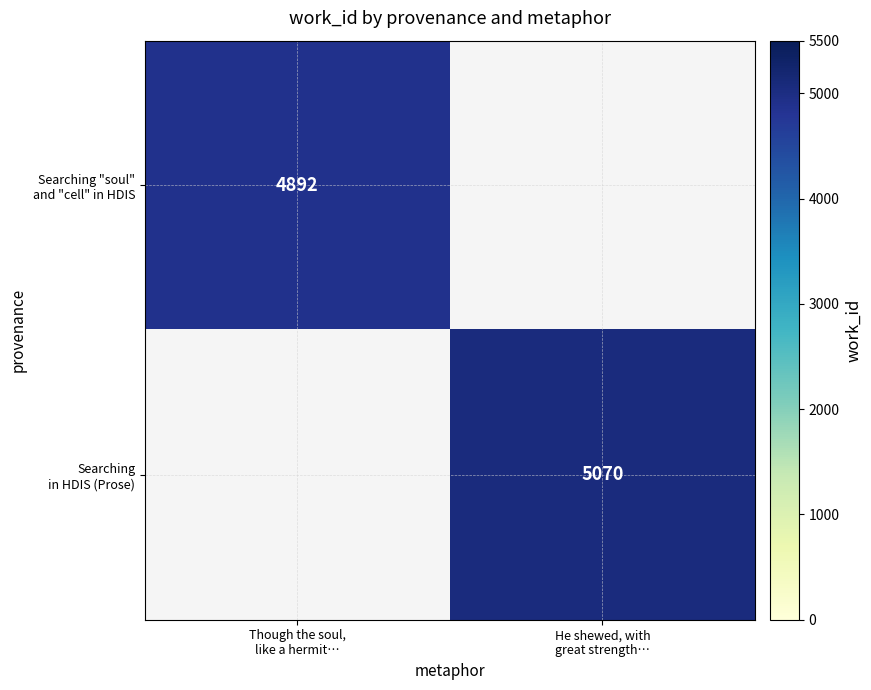

What is the maximum value shown in the chart?

5070